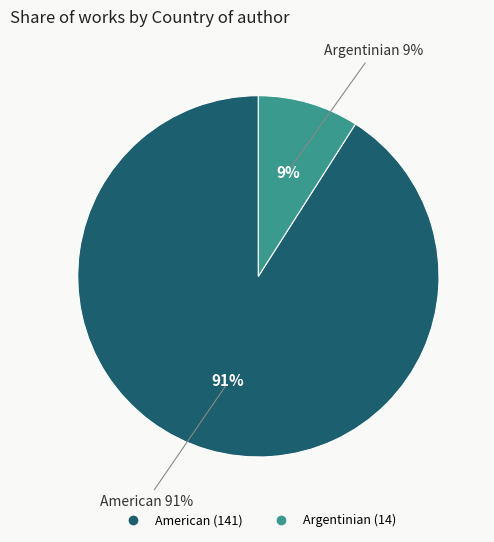

What is the total percentage of Argentinian and American?

100.0%